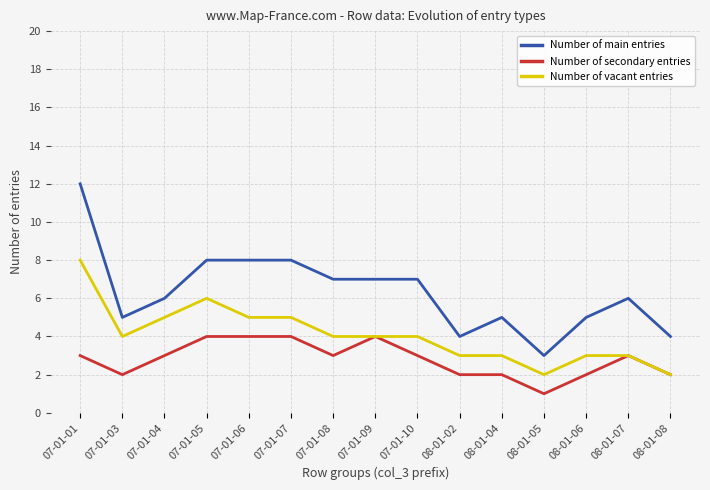

Which series has the largest total across all categories?

Number of main entries